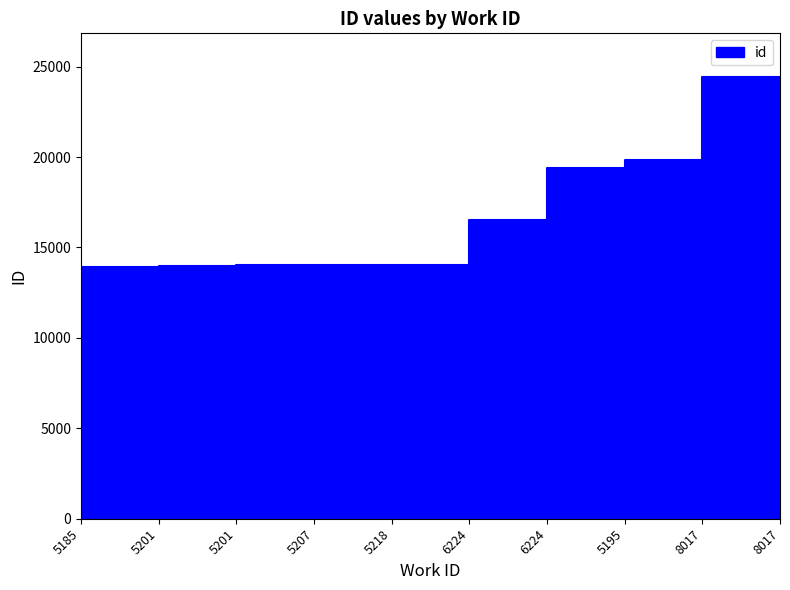

What is the greatest value displayed?

24399